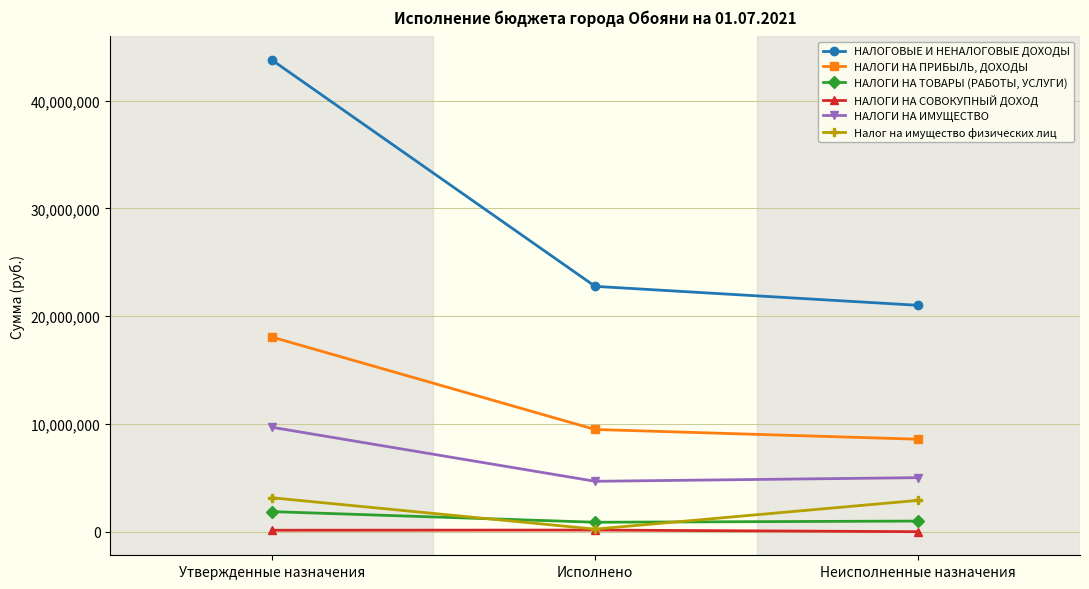

What is the minimum value for НАЛОГИ НА ПРИБЫЛЬ, ДОХОДЫ?

8578250.6